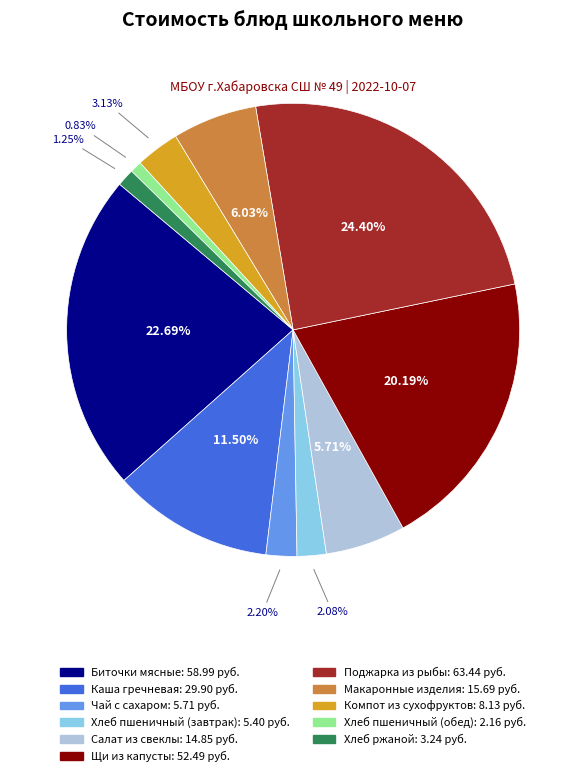

Between Биточки мясные and Чай с сахаром, which is larger?

Биточки мясные